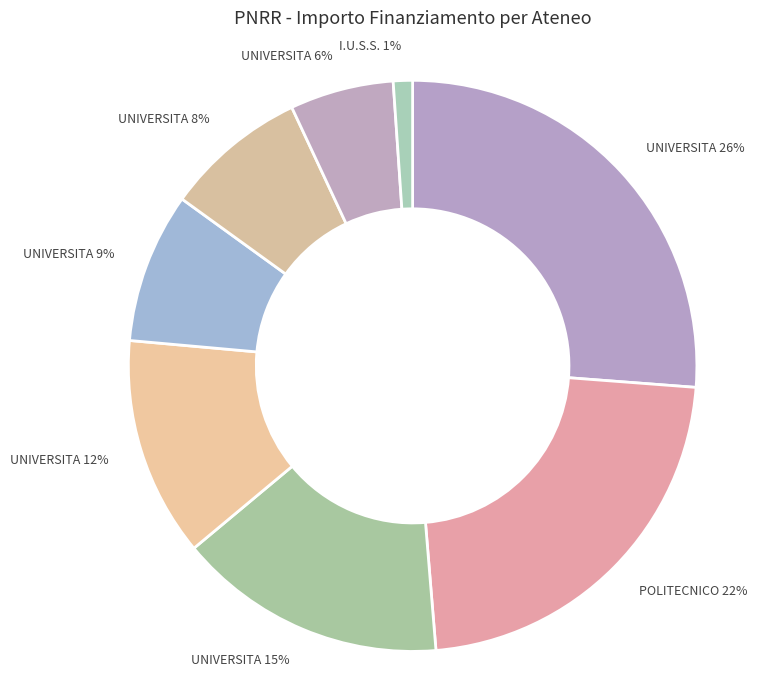

Does any single category account for the majority?

No